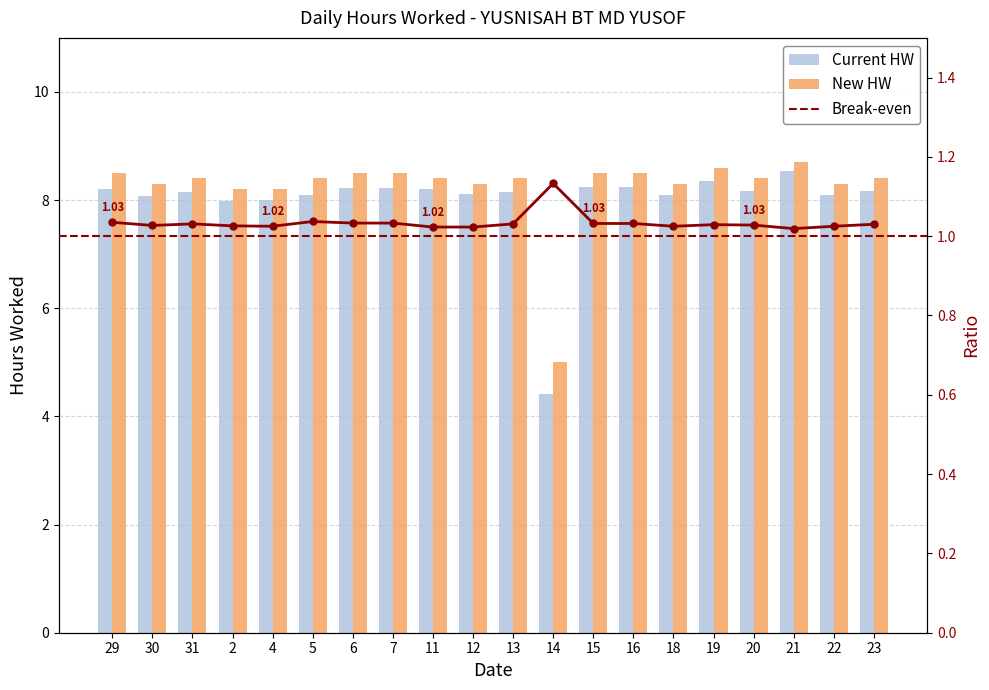

How many data points does each series have?

20